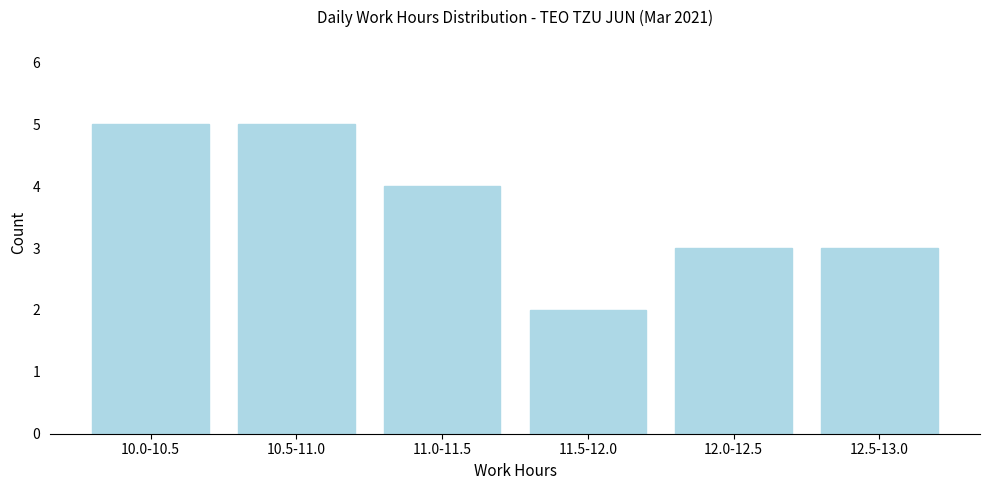

Reading left to right, extract all data points from this chart.

10.0-10.5=5	10.5-11.0=5	11.0-11.5=4	11.5-12.0=2	12.0-12.5=3	12.5-13.0=3